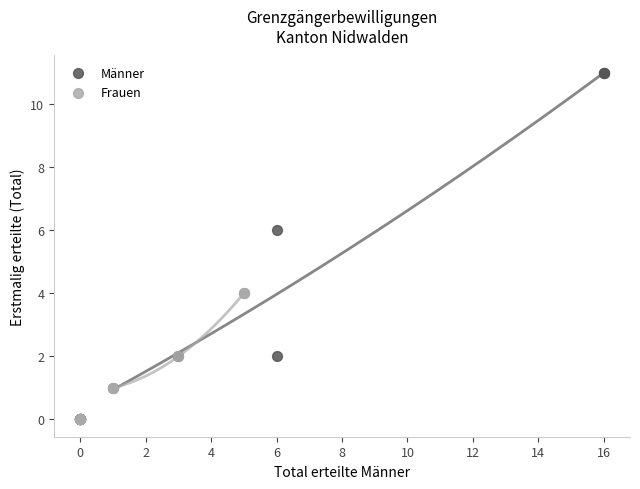

Which series contains the highest Y value?

Männer